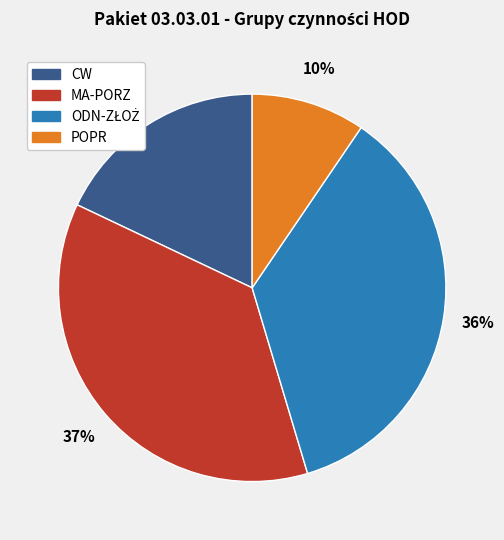

Is it true that CW is 18% of the pie?

True